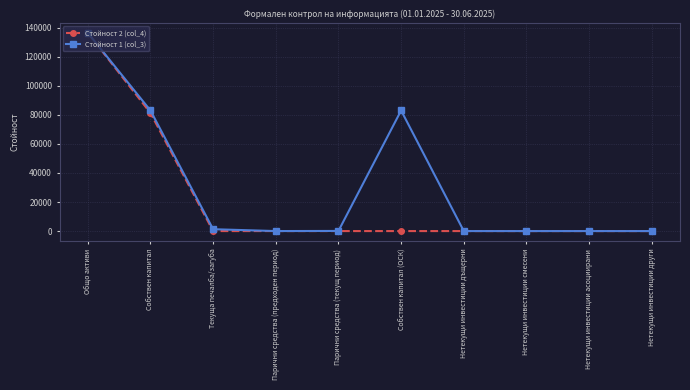

What is the label of the 4th point from the right?

Нетекущи инвестиции дъщерни